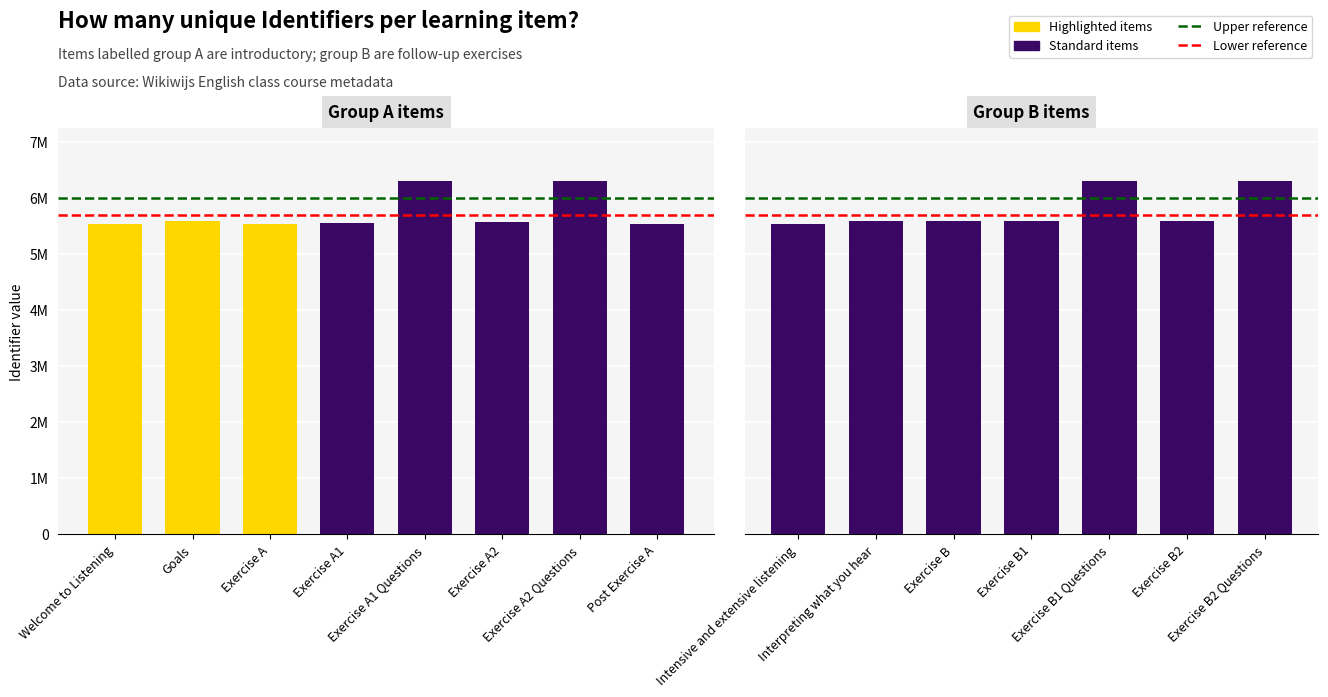

What is the difference between the maximum and minimum values?

758260